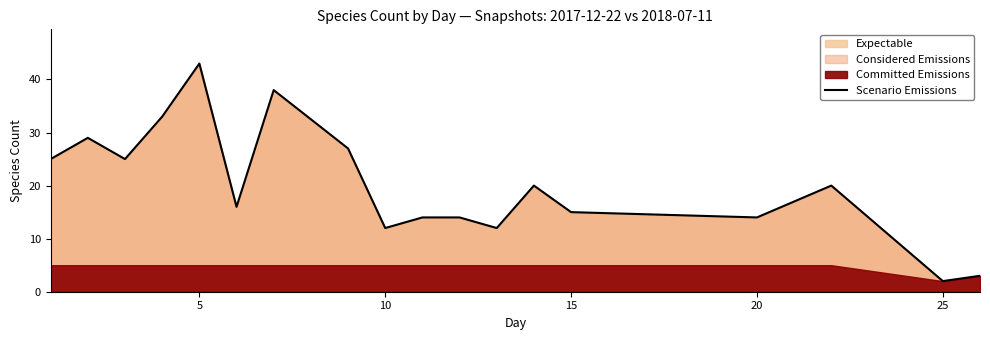

The value at 5 is 17. True or false?

False